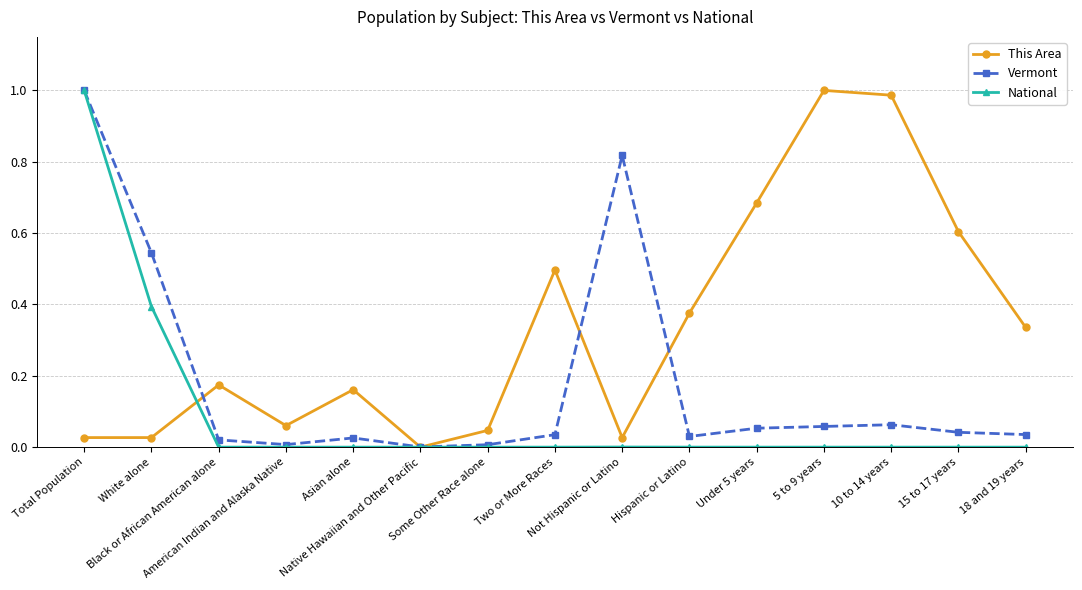

How many positive values does the This Area series have?

14